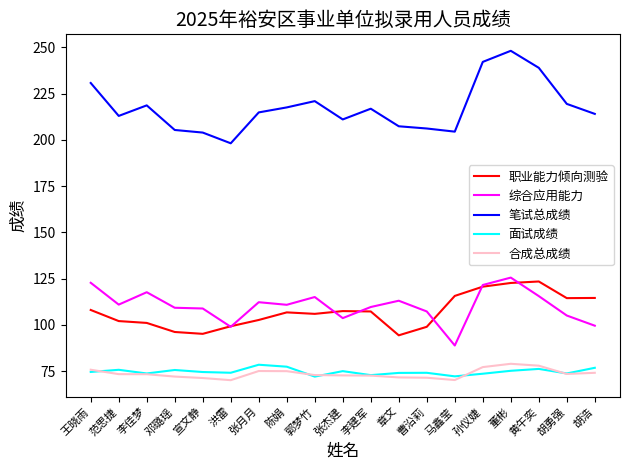

True or false: 职业能力倾向测验 and 面试成绩 intersect in this chart.

False